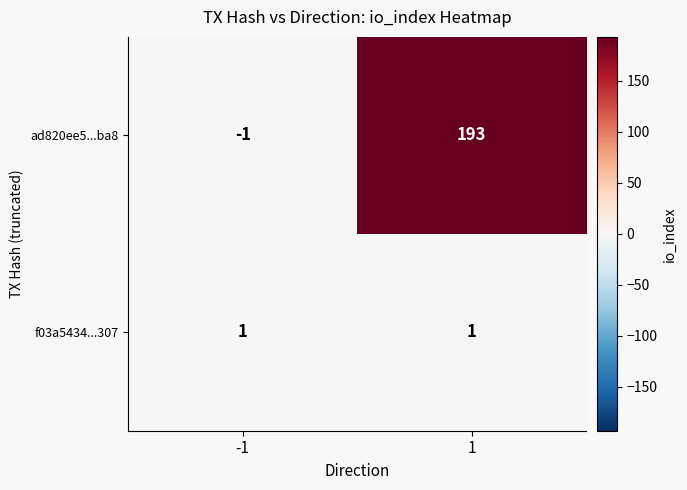

List the series in order of their overall mean, lowest first.

f03a5434...307, ad820ee5...ba8